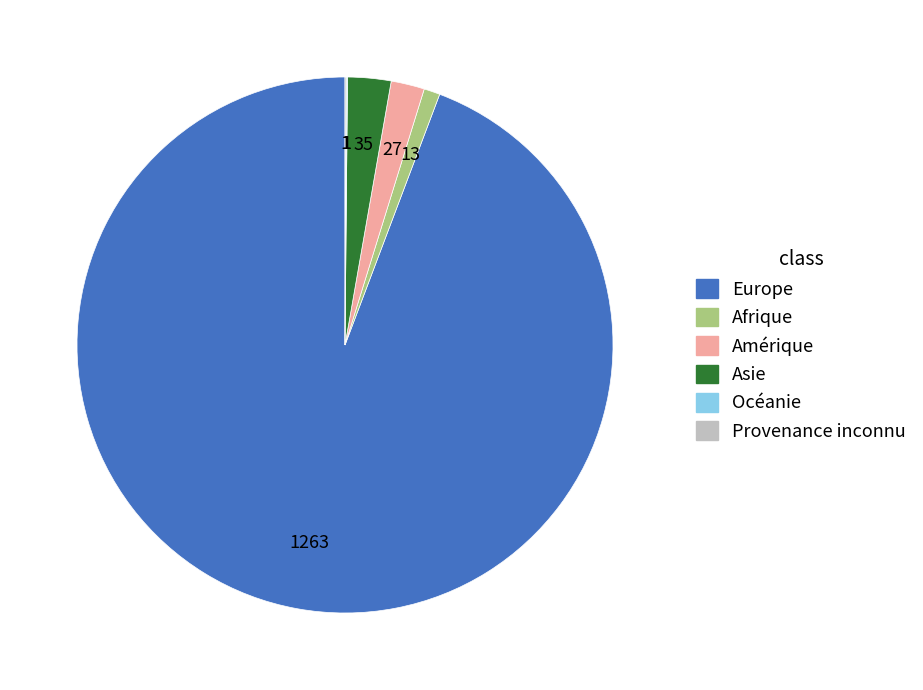

True or false: Amérique accounts for 9% of the total.

False